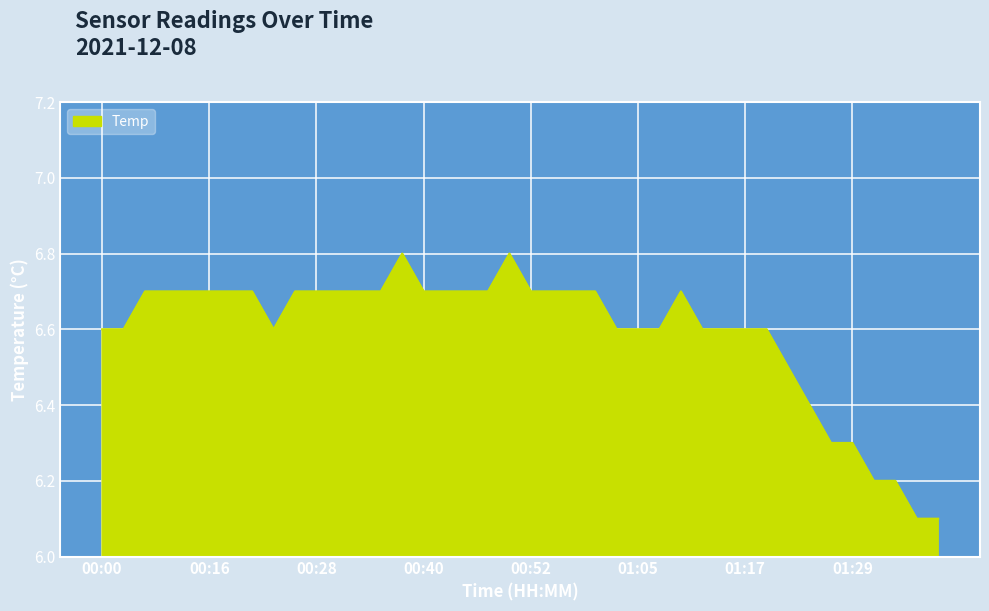

What is the minimum value shown in the chart?

6.1